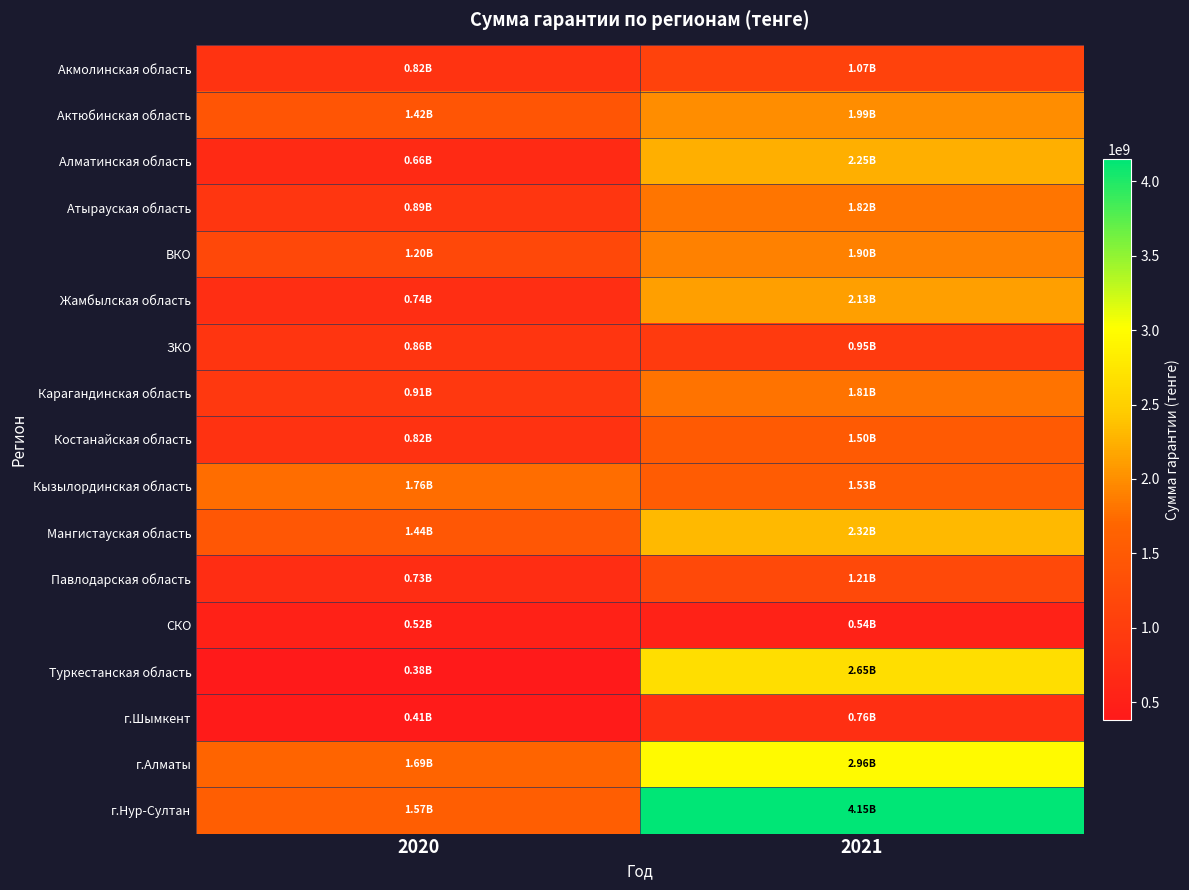

Reading left to right, list all the values displayed in this chart.

Акмолинская область: 2020=824603433.1	2021=1072883549.9
Актюбинская область: 2020=1420962063.8	2021=1993013366.5
Алматинская область: 2020=662556286.0	2021=2249134608.8
Атырауская область: 2020=893860053.9	2021=1816860835.8
ВКО: 2020=1196775222.6	2021=1901634967.2
Жамбылская область: 2020=739934426.5	2021=2127061297.2
ЗКО: 2020=858986432.8	2021=952580772.7
Карагандинская область: 2020=911868301.0	2021=1808499677.2
Костанайская область: 2020=820238734.4	2021=1500301636.5
Кызылординская область: 2020=1757444160.6	2021=1534828699.5
Мангистауская область: 2020=1441623864.0	2021=2322527980.3
Павлодарская область: 2020=725902219.2	2021=1213617341.8
СКО: 2020=520458224.9	2021=539104084.0
Туркестанская область: 2020=380885391.3	2021=2648006727.3
г.Шымкент: 2020=412284193.8	2021=760964228.9
г.Алматы: 2020=1689639599.0	2021=2964205178.4
г.Нур-Султан: 2020=1567672118.0	2021=4149359868.3